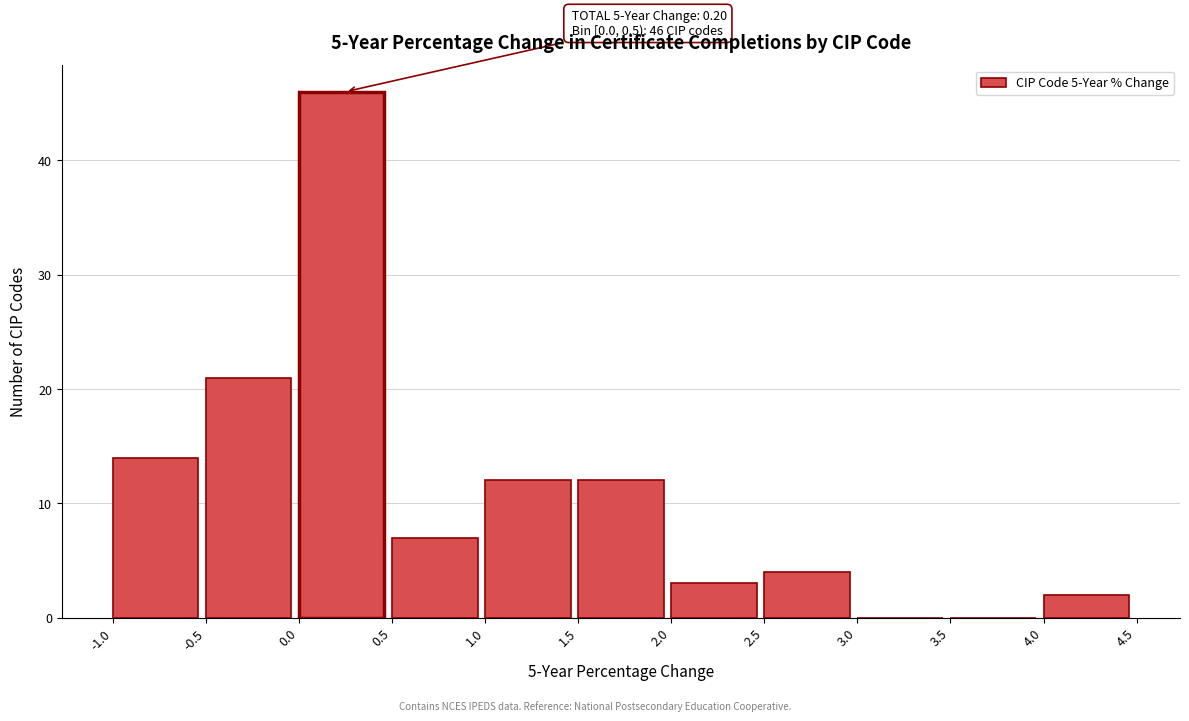

Over which range of the x-axis is the bar tallest?

0.0 to 0.5